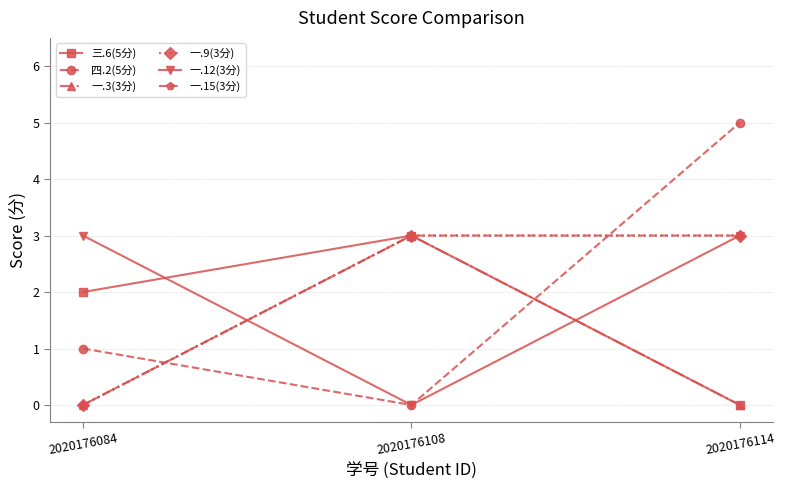

The value of 一.12(3分) at 2020176084 is 4. True or false?

False